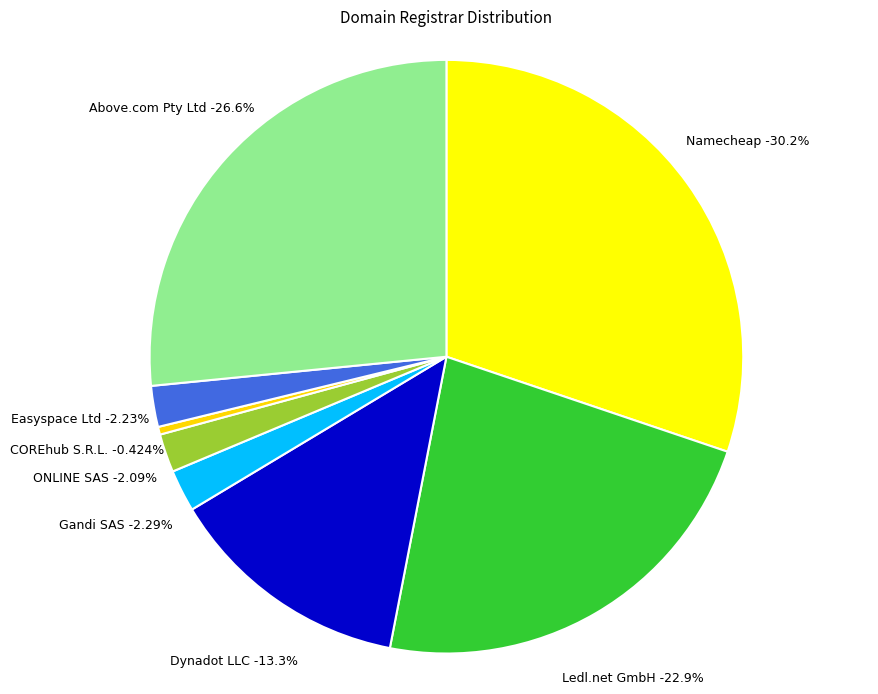

To the nearest percent, what portion does Easyspace Ltd represent?

2%